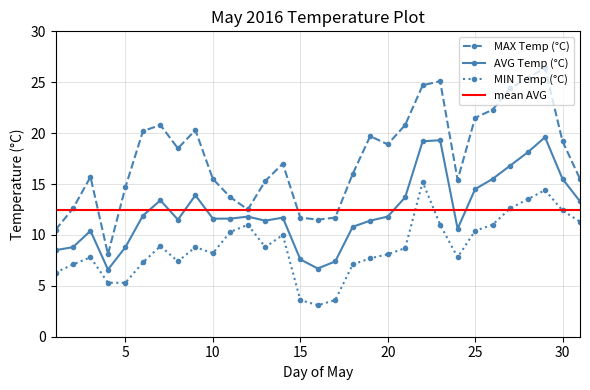

Is this an area chart (filled region under the line)?

No